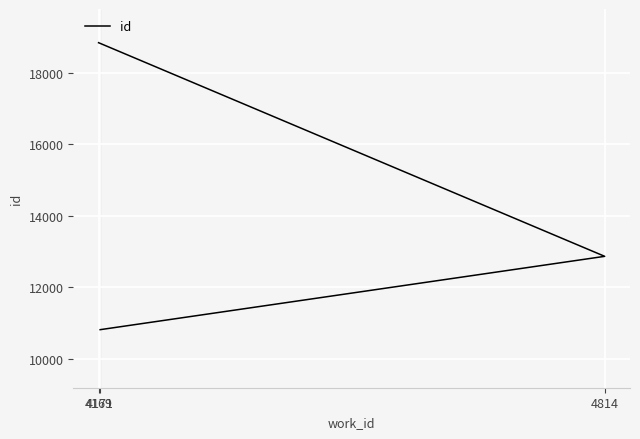

Approximately how many times larger is the value at 4814 compared to 4169?

0.7